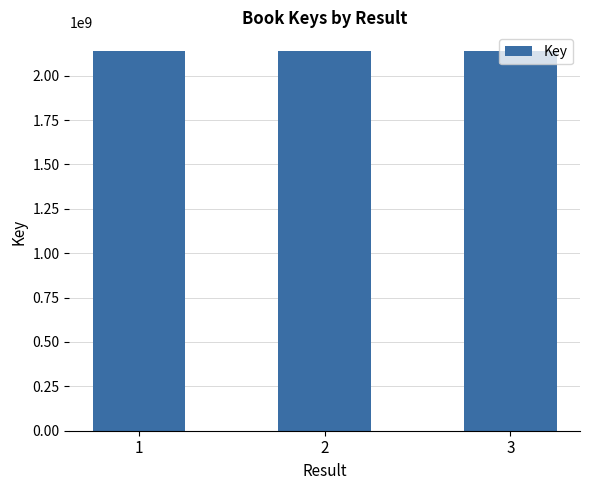

What is the smallest value displayed?

2137678435